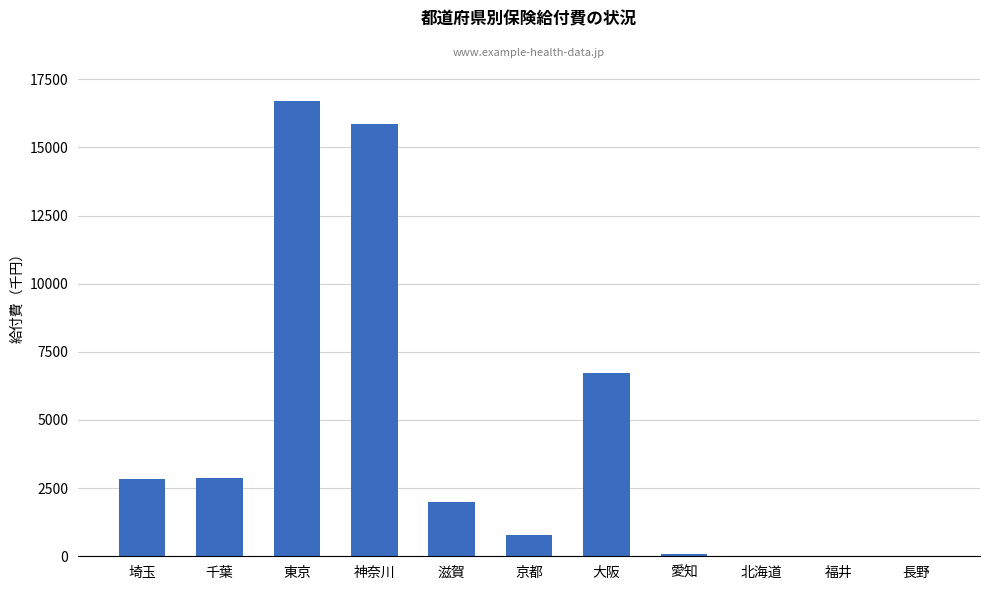

How many series are shown in this chart?

1